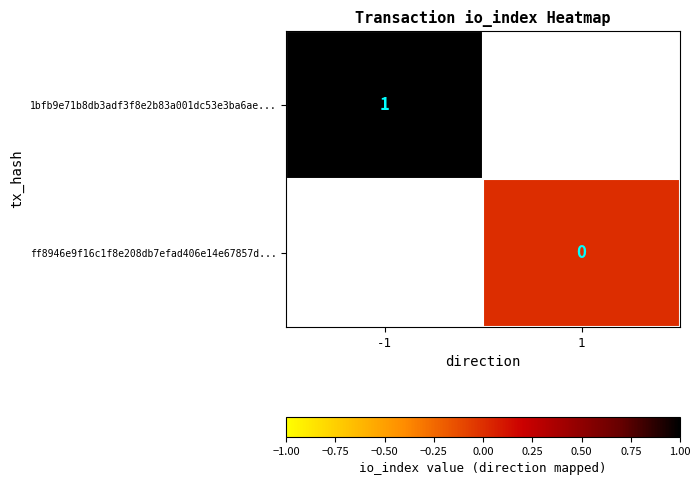

True or false: 1bfb9e71b8db3adf3f8e2b83a001dc53e3ba6ae... has a value of 1 at -1.

True